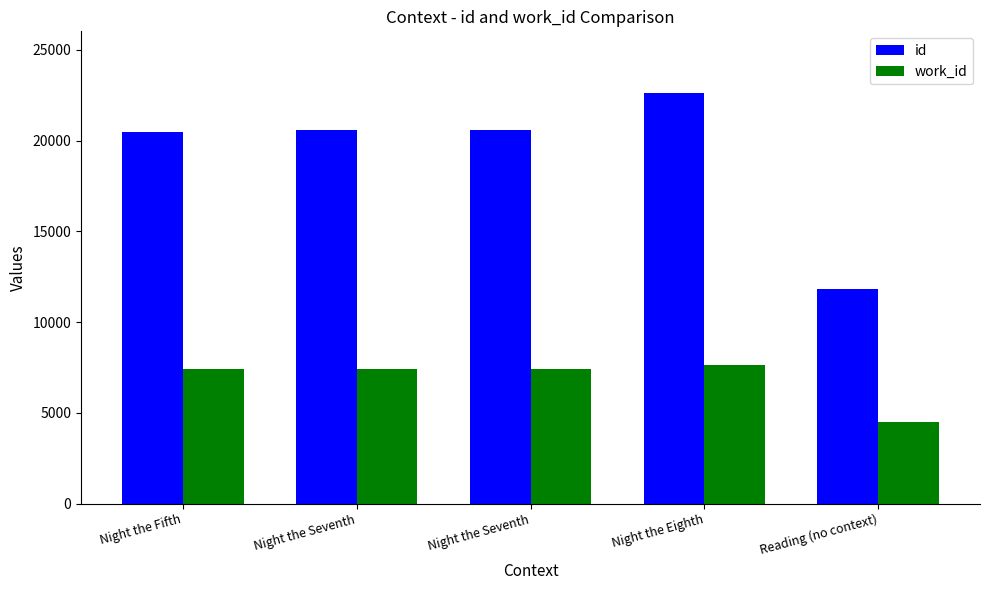

What are all the series names shown in the legend?

id, work_id